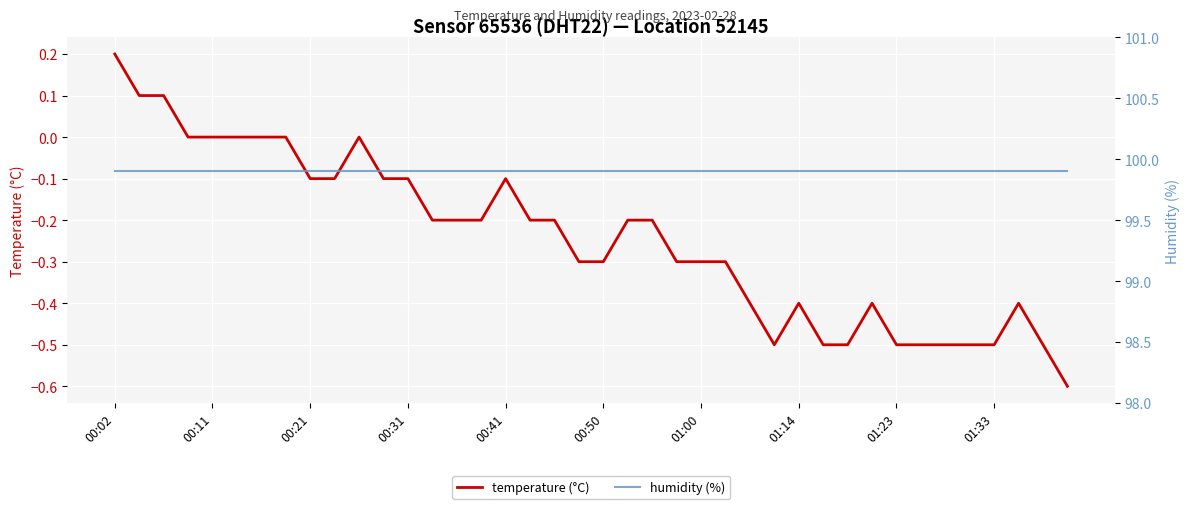

The value of temperature (°C) at 01:33 is -0.5. True or false?

True